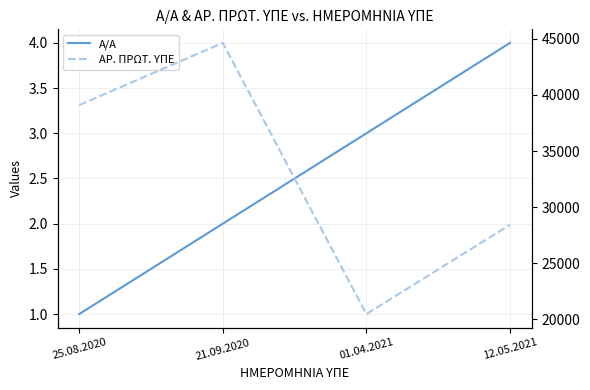

Which series has the widest spread of values?

ΑΡ. ΠΡΩΤ. ΥΠΕ